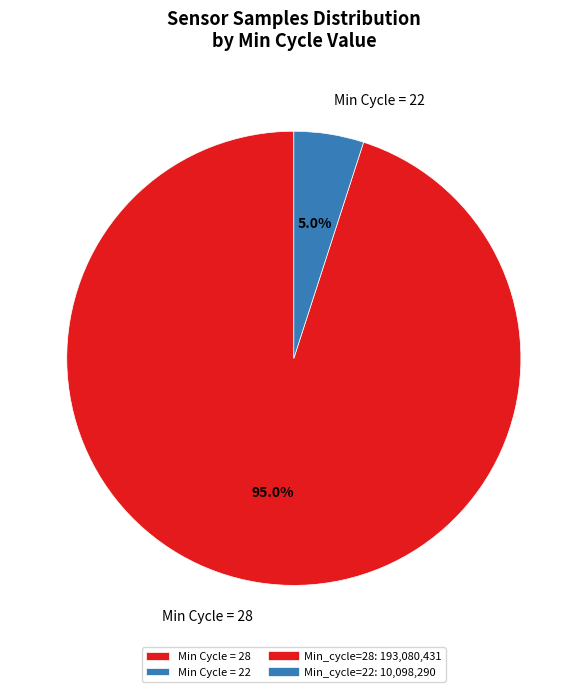

What percentage do Min Cycle = 22 and Min Cycle = 28 together represent?

100.0%